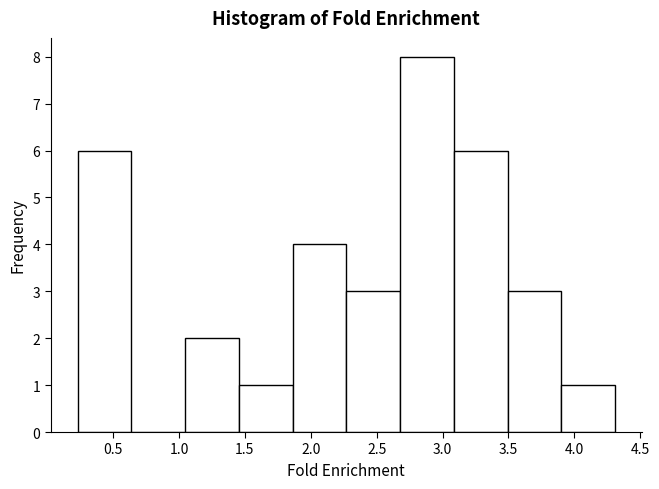

Which range on the x-axis has the tallest bar?

2.70 to 3.10